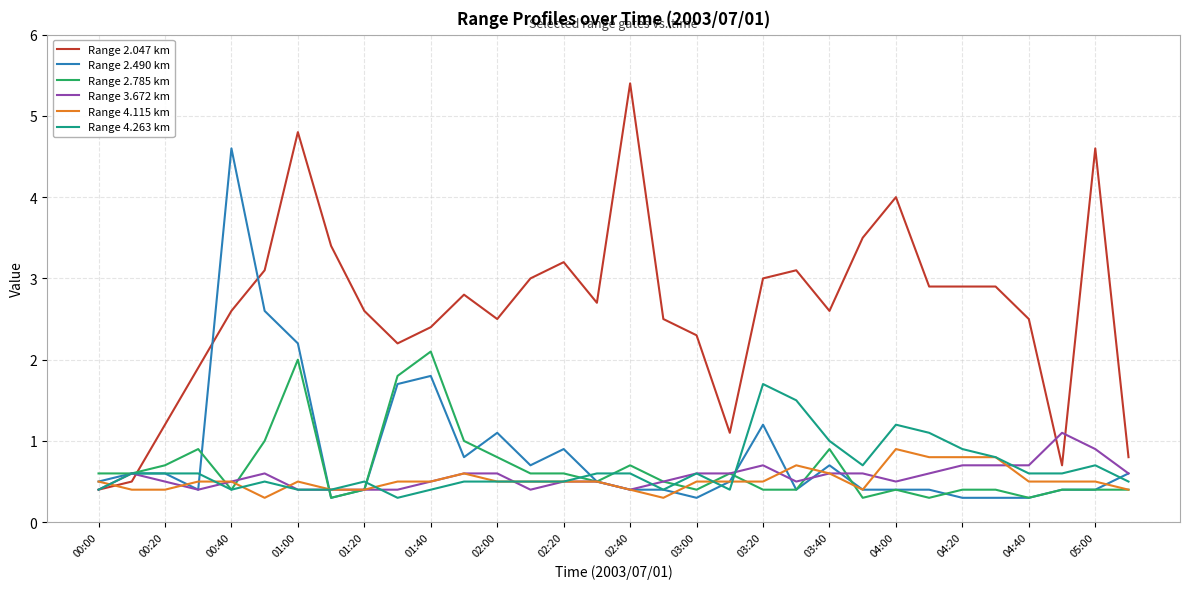

What is the minimum value for Range 2.047 km?

0.4